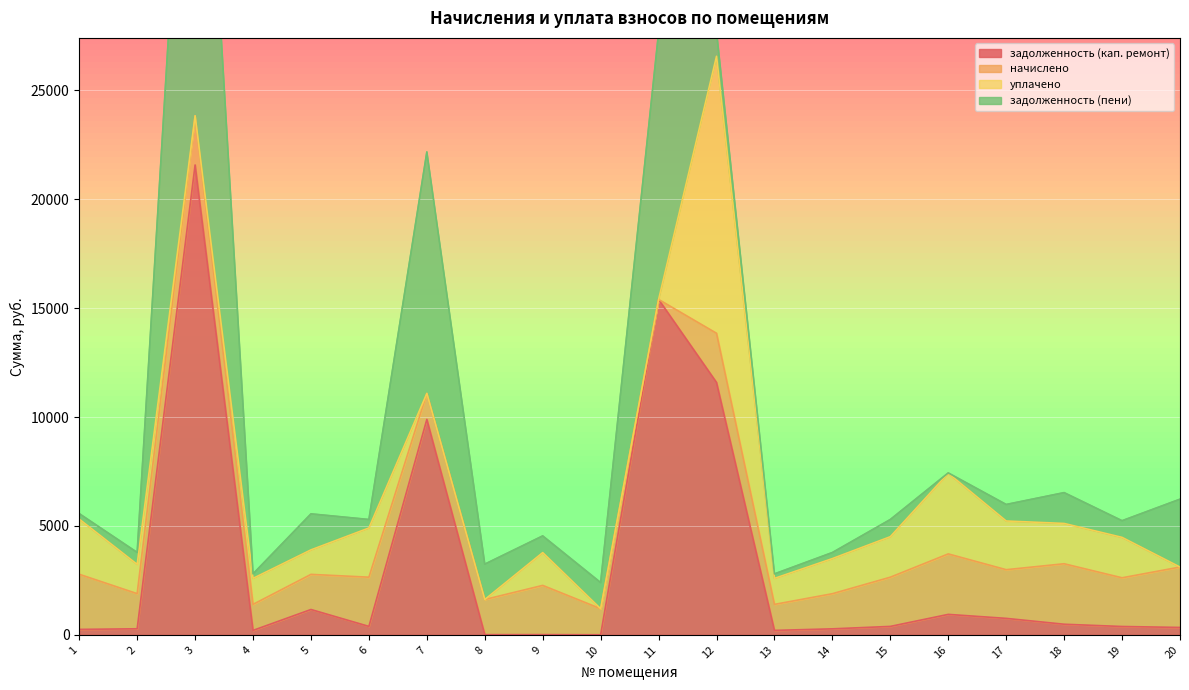

Does the chart display data point markers on the line(s)?

No